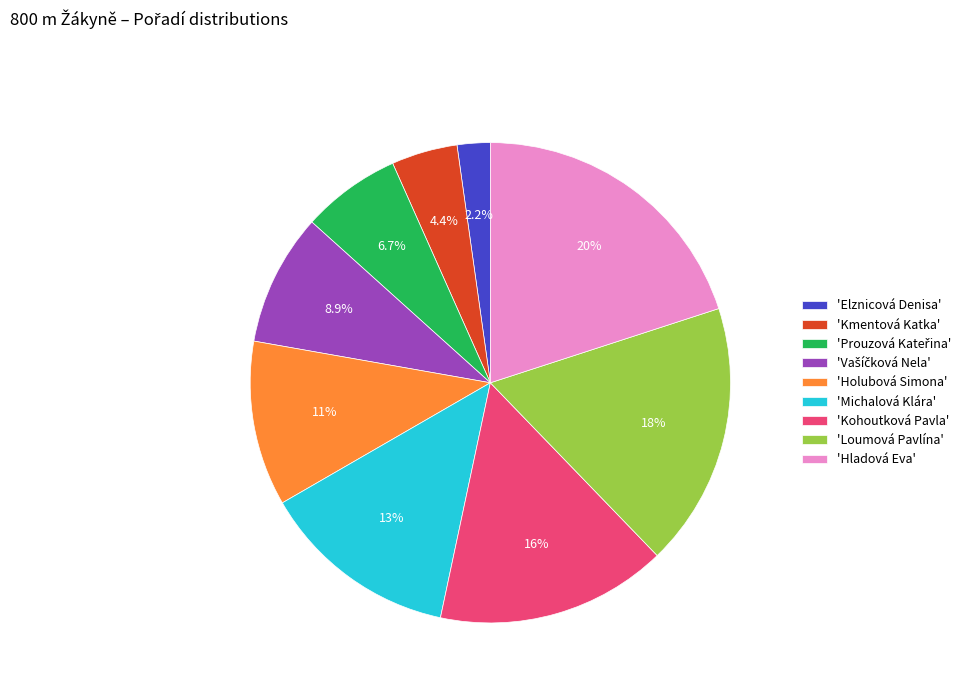

Does 'Holubová Simona' account for over 50% of the chart?

No